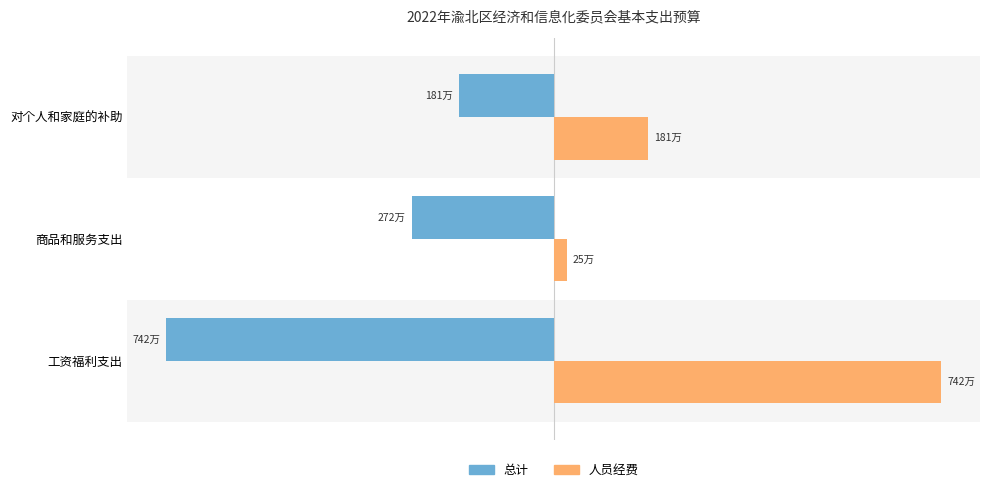

What are all the series names shown in the legend?

总计, 人员经费